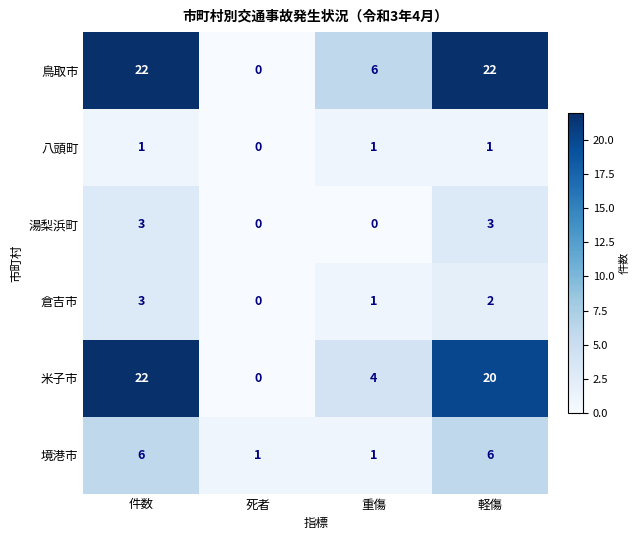

Reading left to right, transcribe all the data shown in this chart.

鳥取市: 件数=22	死者=0	重傷=6	軽傷=22
八頭町: 件数=1	死者=0	重傷=1	軽傷=1
湯梨浜町: 件数=3	死者=0	重傷=0	軽傷=3
倉吉市: 件数=3	死者=0	重傷=1	軽傷=2
米子市: 件数=22	死者=0	重傷=4	軽傷=20
境港市: 件数=6	死者=1	重傷=1	軽傷=6